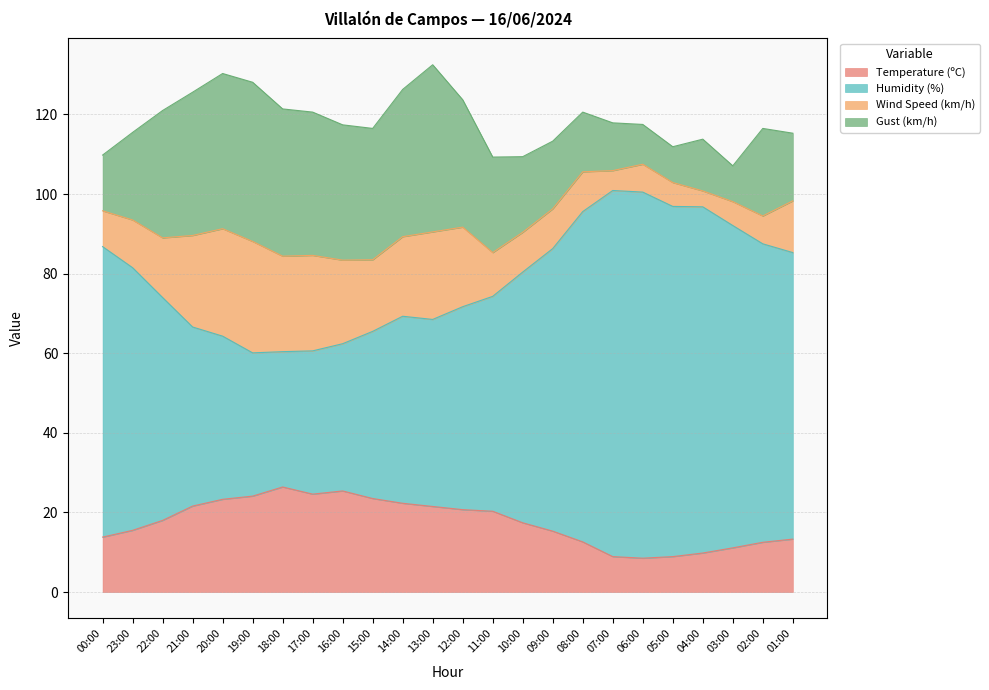

The value of Temperature (ºC) at 13:00 is 21.5. True or false?

True